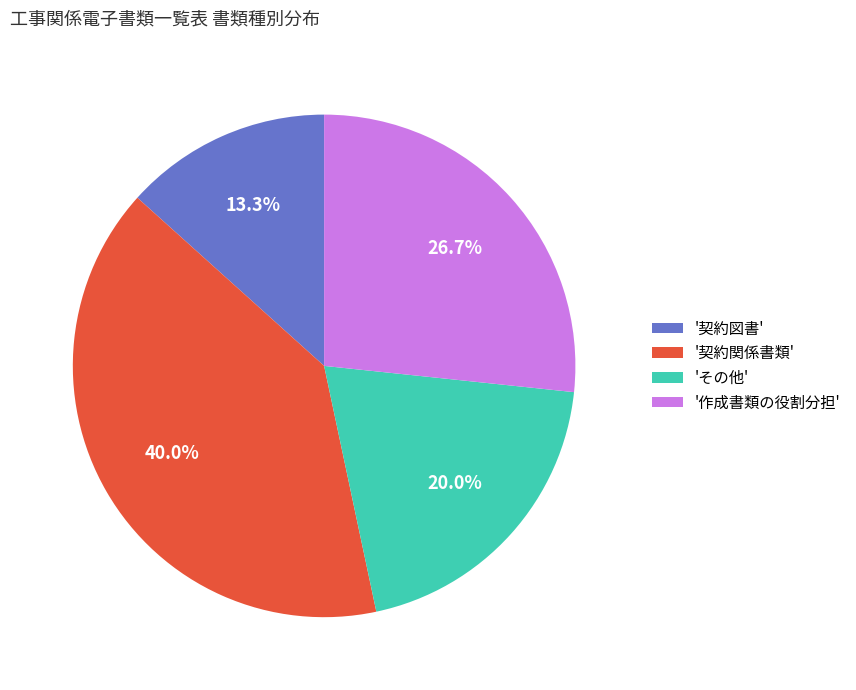

Is the sum of '契約関係書類' and '契約図書' greater than half?

Yes